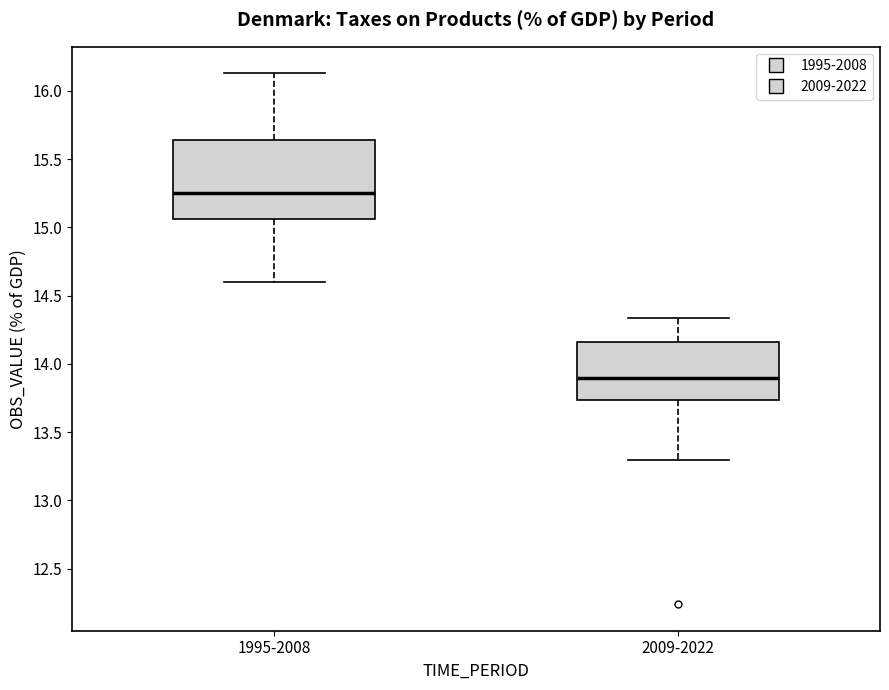

Where is the lower edge of the box for 2009-2022 on the y-axis? The values are not printed on the chart, so give them approximately, as read against the axis.

13.75